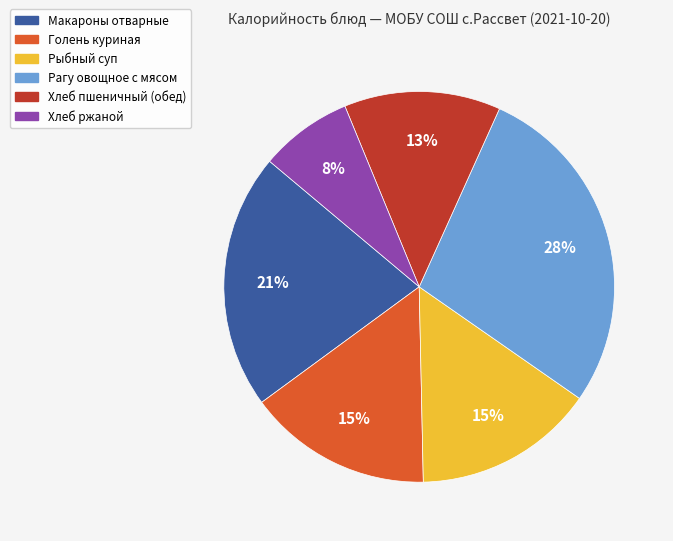

How many slices are in this pie chart?

6